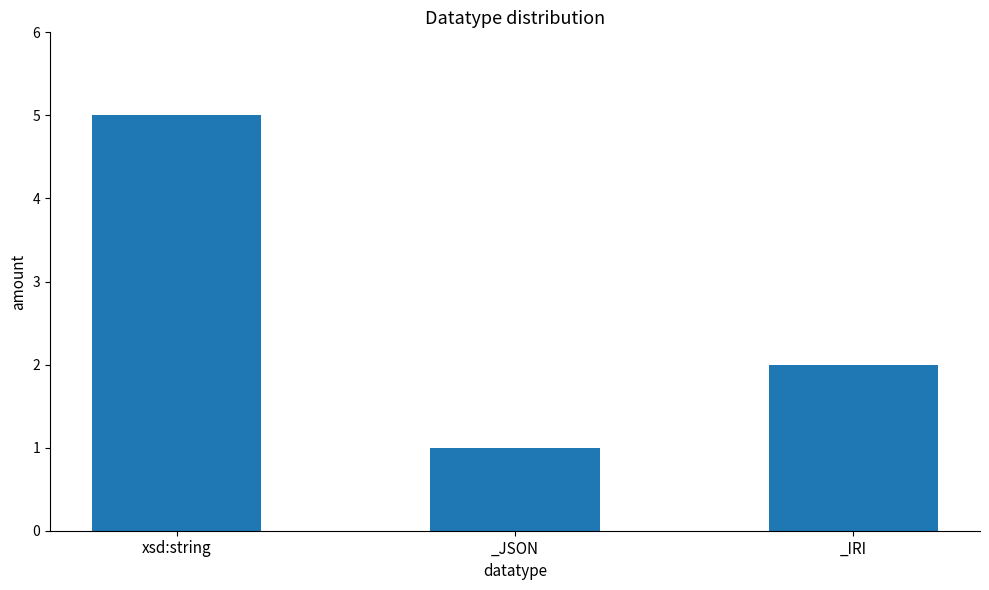

Where does the data first go above 2?

xsd:string